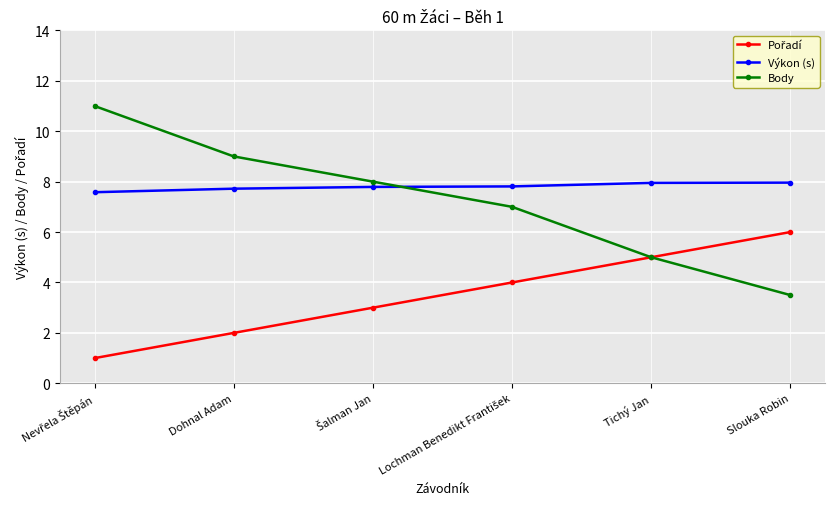

How many times do Body and Výkon (s) cross each other?

1